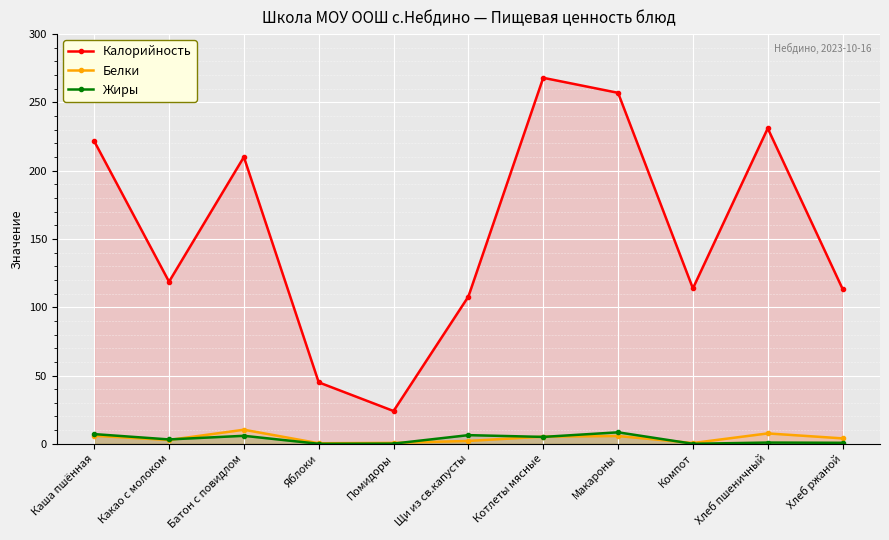

Reading right to left, transcribe all the data shown in this chart.

Калорийность: Хлеб ржаной=113.4	Хлеб пшеничный=231.0	Компот=113.8	Макароны=257.0	Котлеты мясные=268.0	Щи из св.капусты=107.8	Помидоры=24.0	Яблоки=45.0	Батон с повидлом=210.0	Какао с молоком=118.7	Каша пшённая=221.6
Белки: Хлеб ржаной=4.0	Хлеб пшеничный=7.6	Компот=0.6	Макароны=5.7	Котлеты мясные=5.2	Щи из св.капусты=2.1	Помидоры=0.7	Яблоки=0.4	Батон с повидлом=10.3	Какао с молоком=2.8	Каша пшённая=5.9
Жиры: Хлеб ржаной=0.7	Хлеб пшеничный=0.9	Компот=0.0	Макароны=8.4	Котлеты мясные=5.0	Щи из св.капусты=6.3	Помидоры=0.1	Яблоки=0.0	Батон с повидлом=5.8	Какао с молоком=3.2	Каша пшённая=7.1